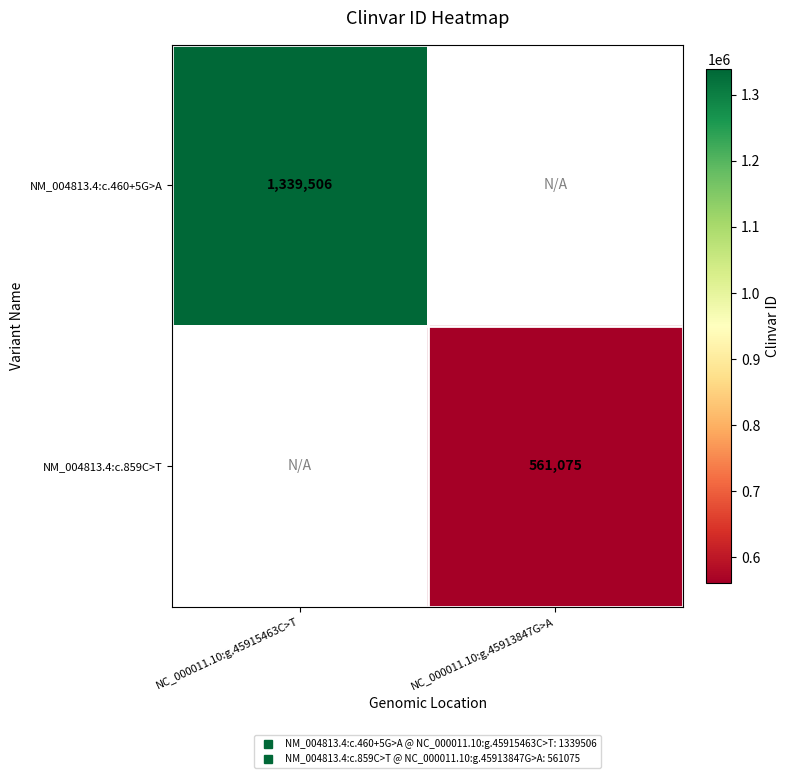

At how many categories does at least one series exceed 986502?

1